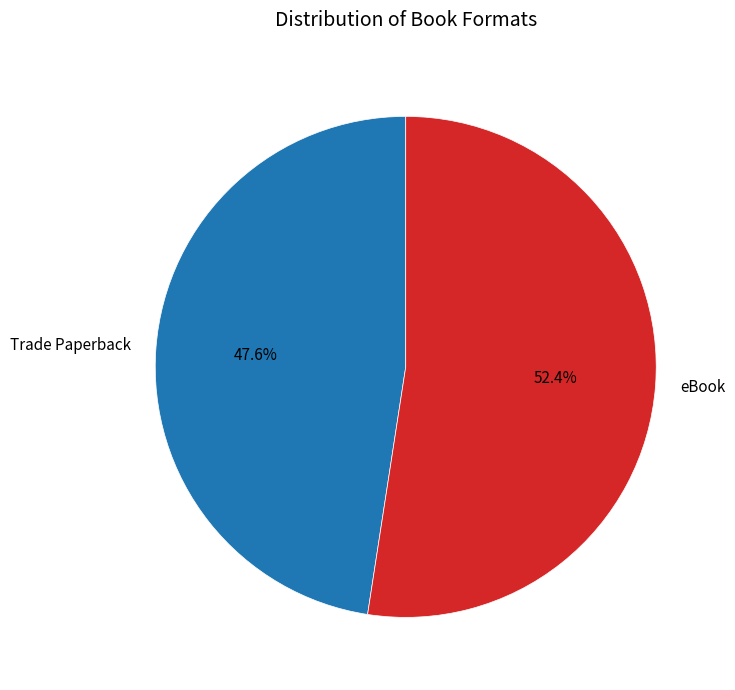

Which category has the biggest portion of the pie?

eBook